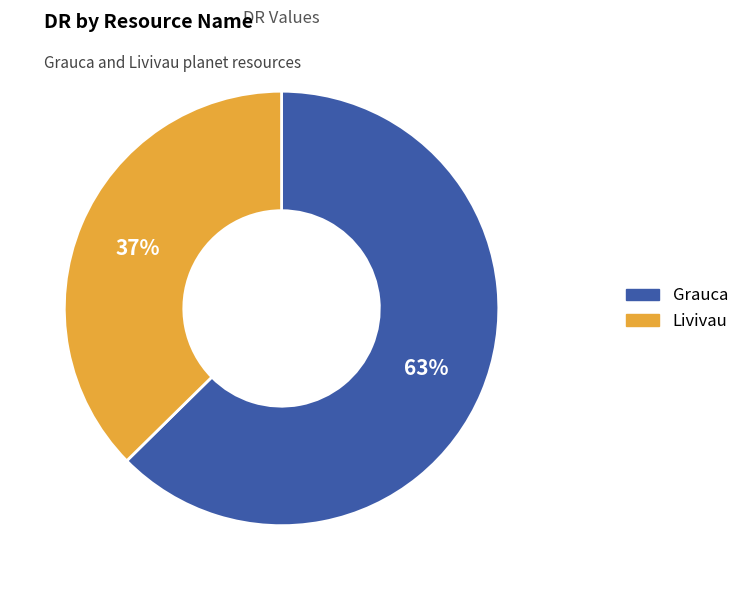

Is the sum of Grauca and Livivau greater than half?

Yes